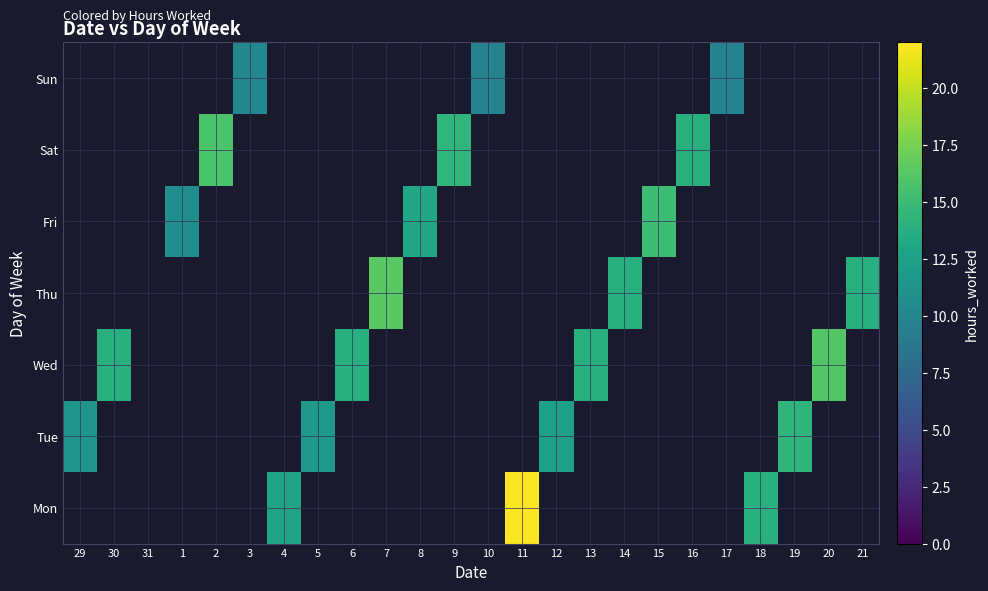

How many series are shown in this chart?

7